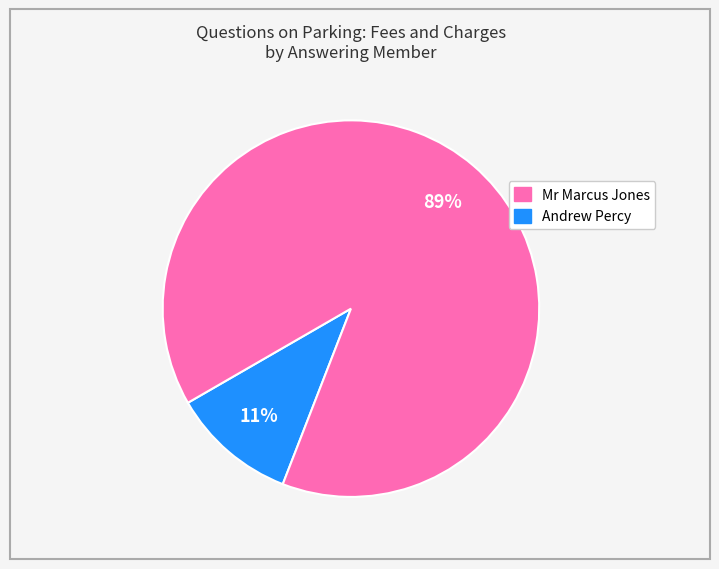

To the nearest percent, what is the average slice percentage?

50%